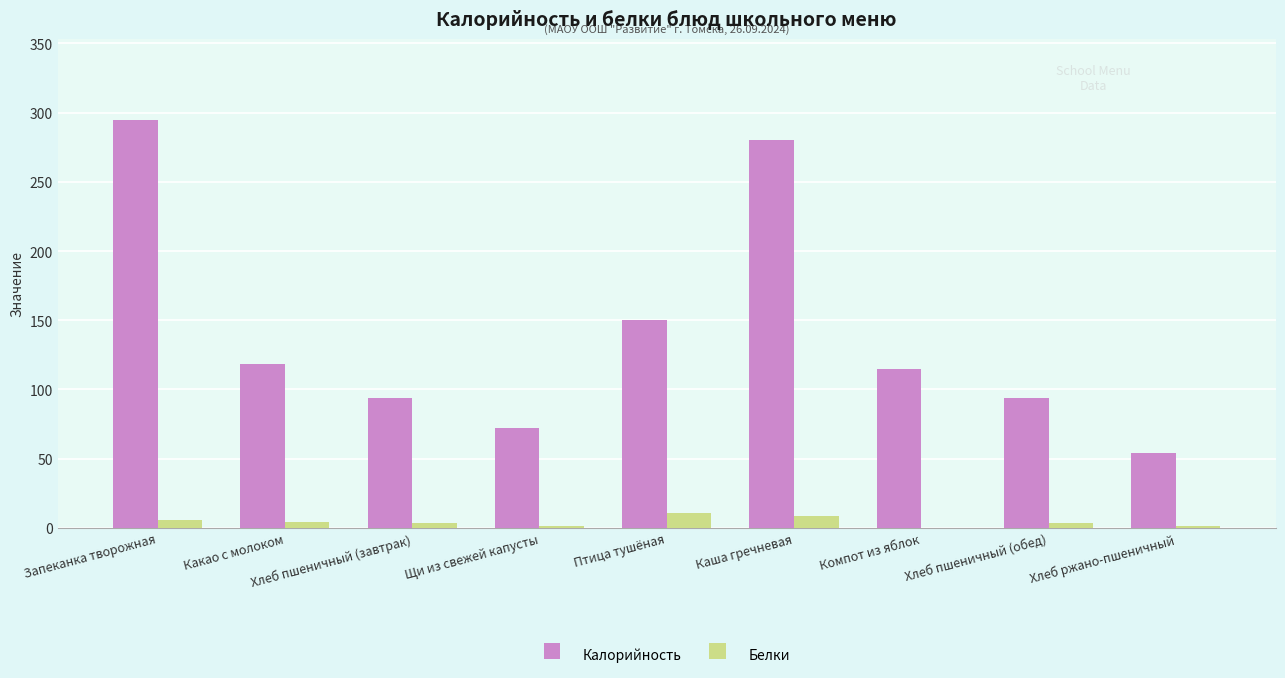

How many categories are shown in the chart?

9